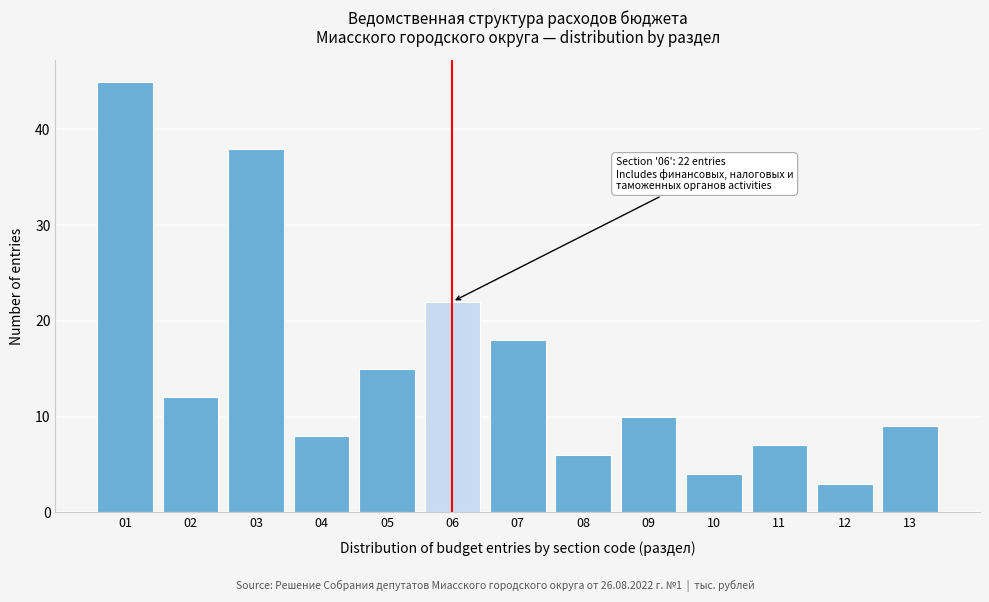

Reading left to right, what are all the values shown in this chart?

45	12	38	8	15	22	18	6	10	4	7	3	9